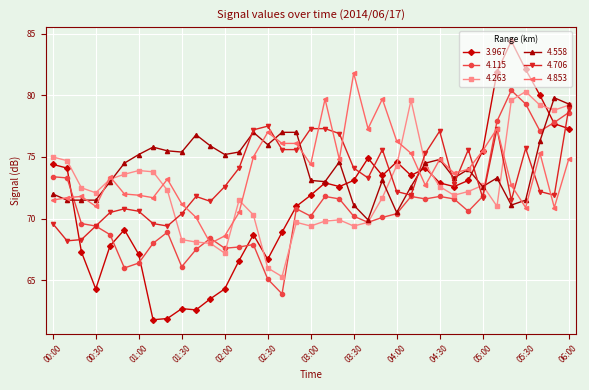

At how many categories does at least one series exceed 82?

2